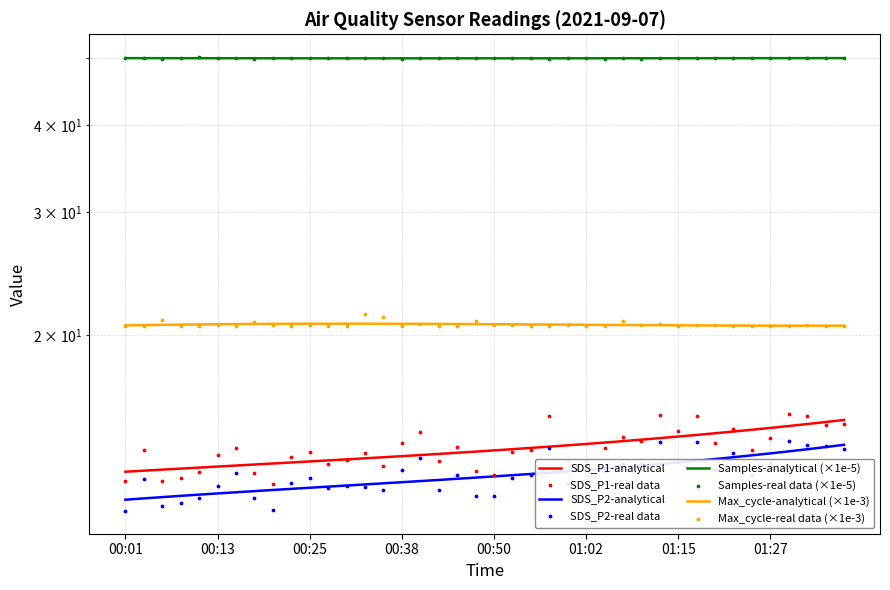

Which series has the widest spread of Y values?

SDS_P1